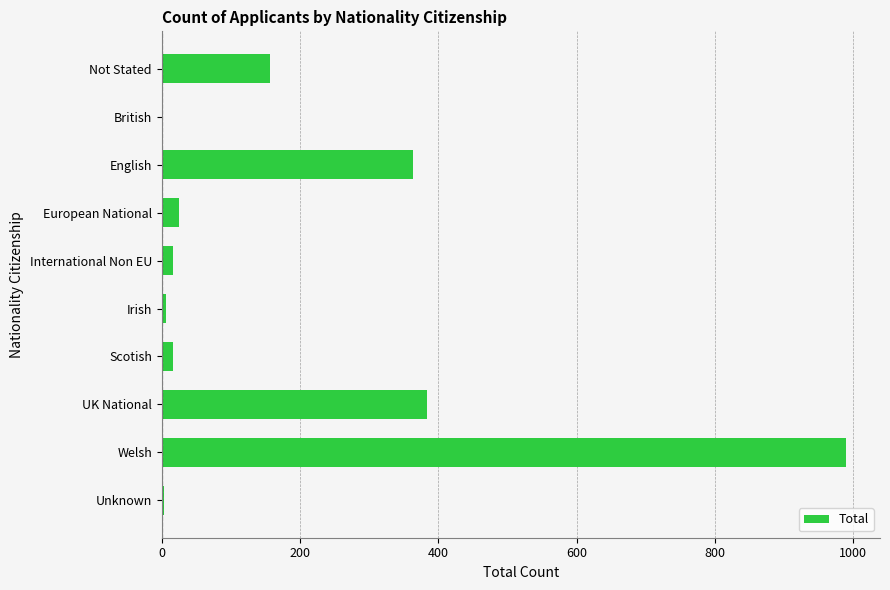

Is it true that the value at European National is 25?

True